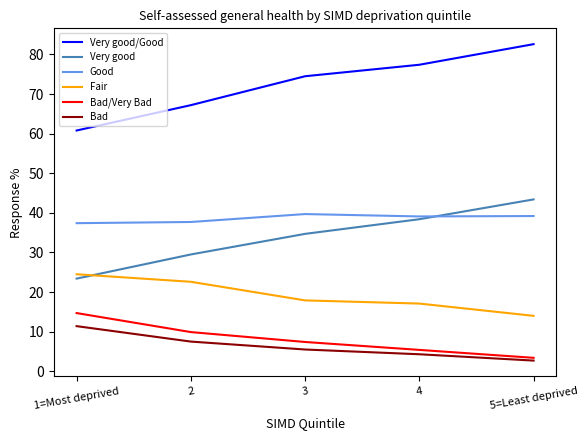

What is the total value across all series at 3?

179.7